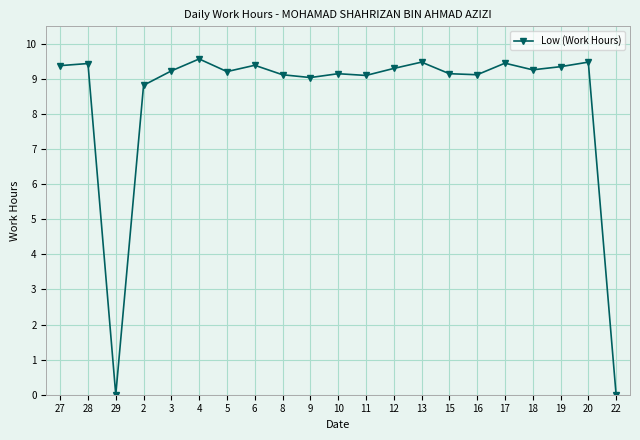

What is the change in value from 2 to 11?

+0.3